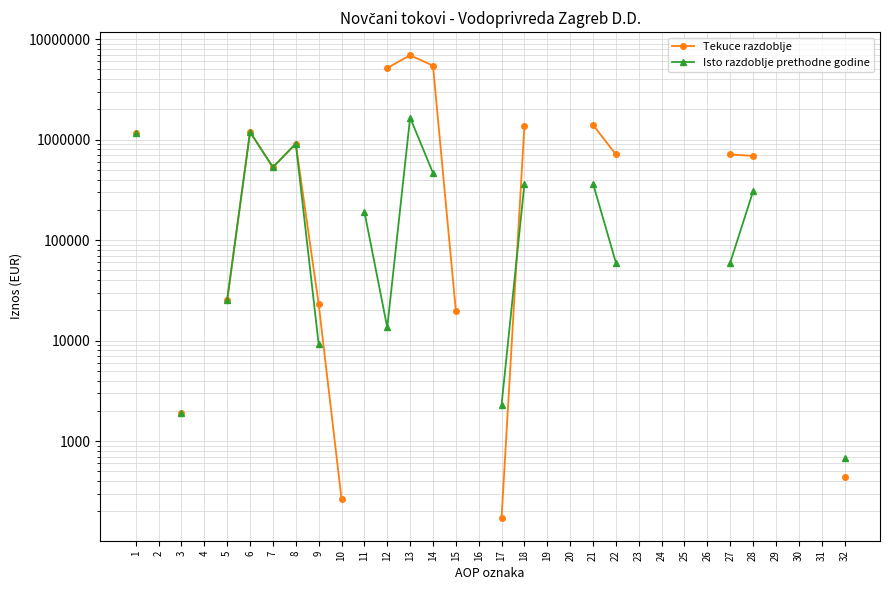

True or false: Tekuce razdoblje and Isto razdoblje prethodne godine cross at least once.

True